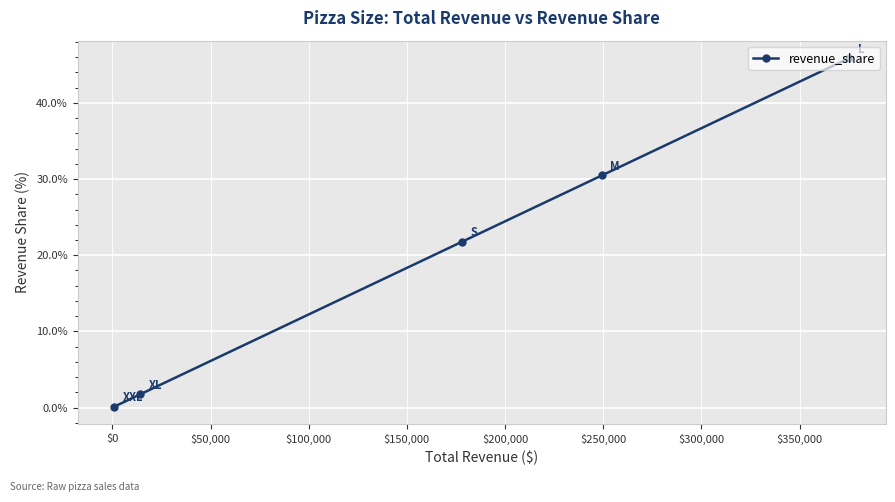

What is the maximum value shown in the chart?

45.9